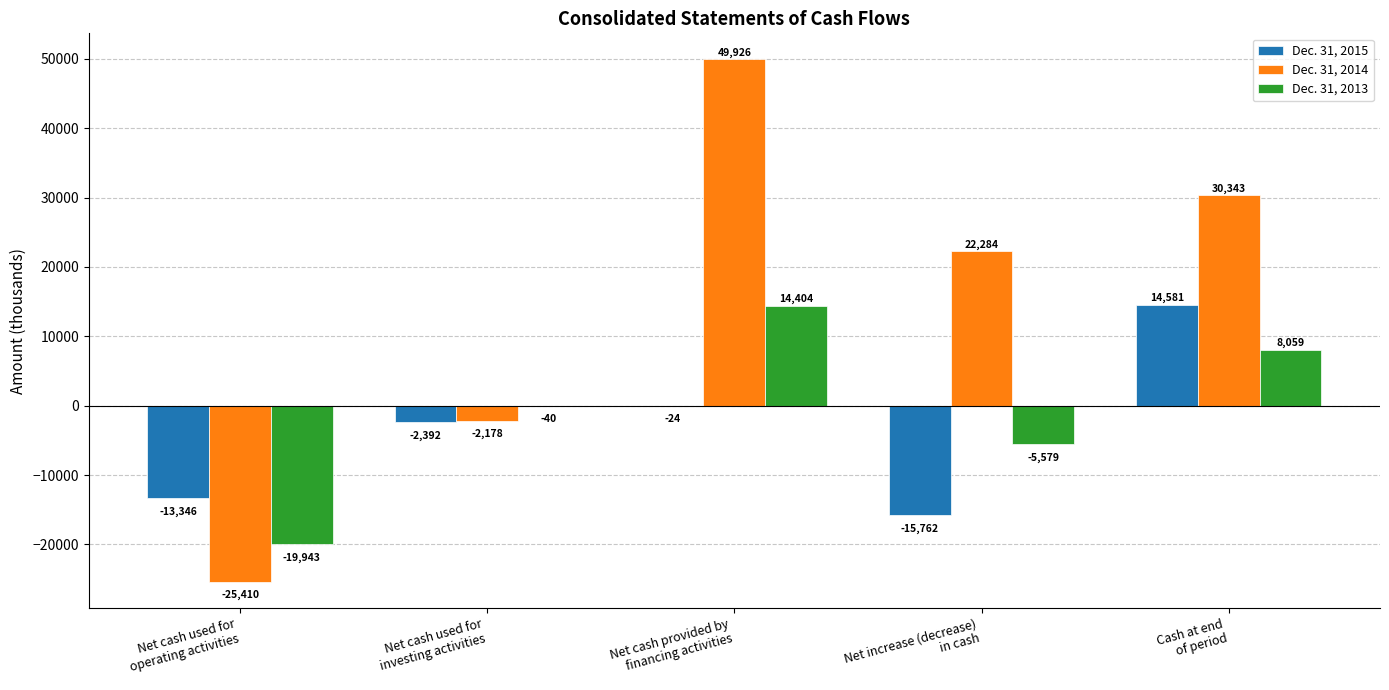

What is the difference between the Dec. 31, 2015 values at Cash at end
of period and Net cash used for
operating activities?

27927